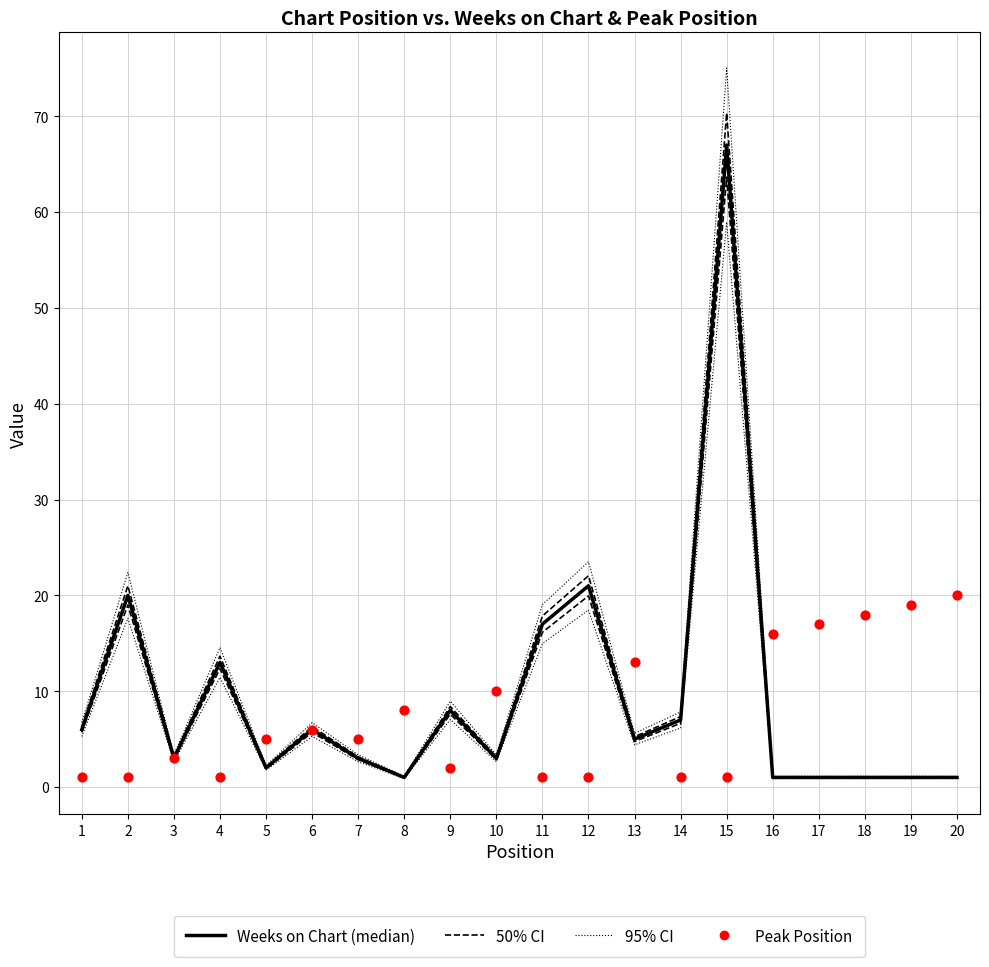

Which series reaches the maximum Y coordinate?

Weeks on Chart (median)